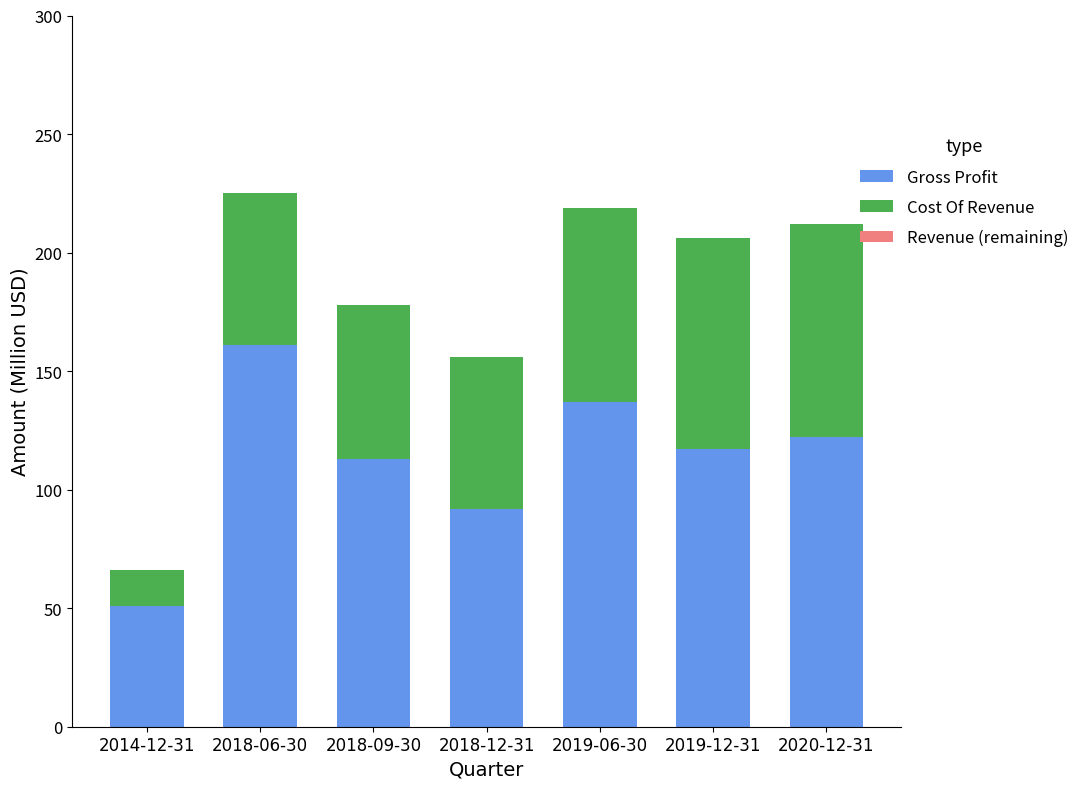

The Gross Profit series shows 122 at 2020-12-31. True or false?

True